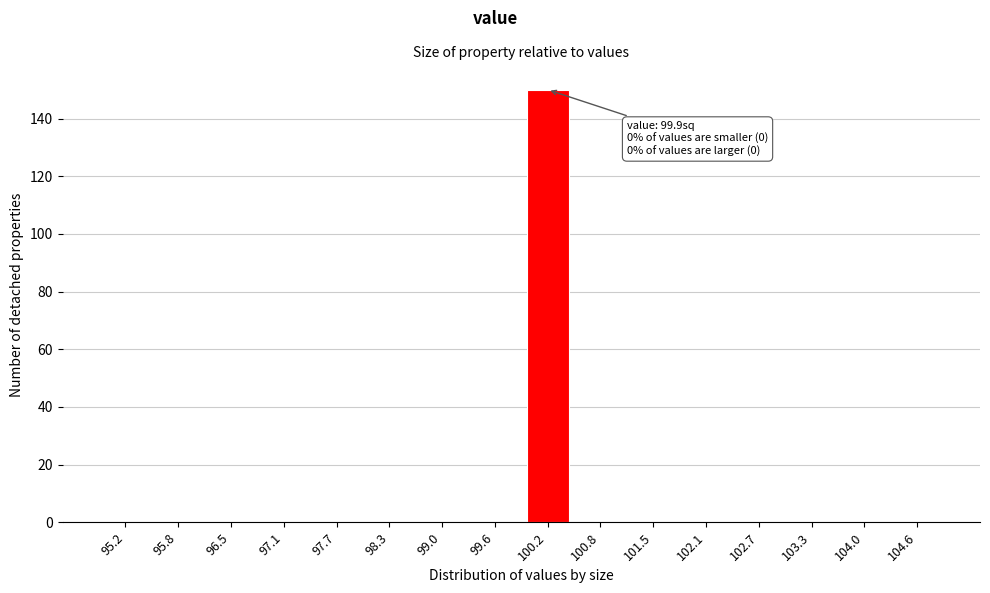

Reading left to right, extract all data points from this chart.

95.2=0	95.8=0	96.5=0	97.1=0	97.7=0	98.3=0	99.0=0	99.6=0	100.2=150	100.8=0	101.5=0	102.1=0	102.7=0	103.3=0	104.0=0	104.6=0